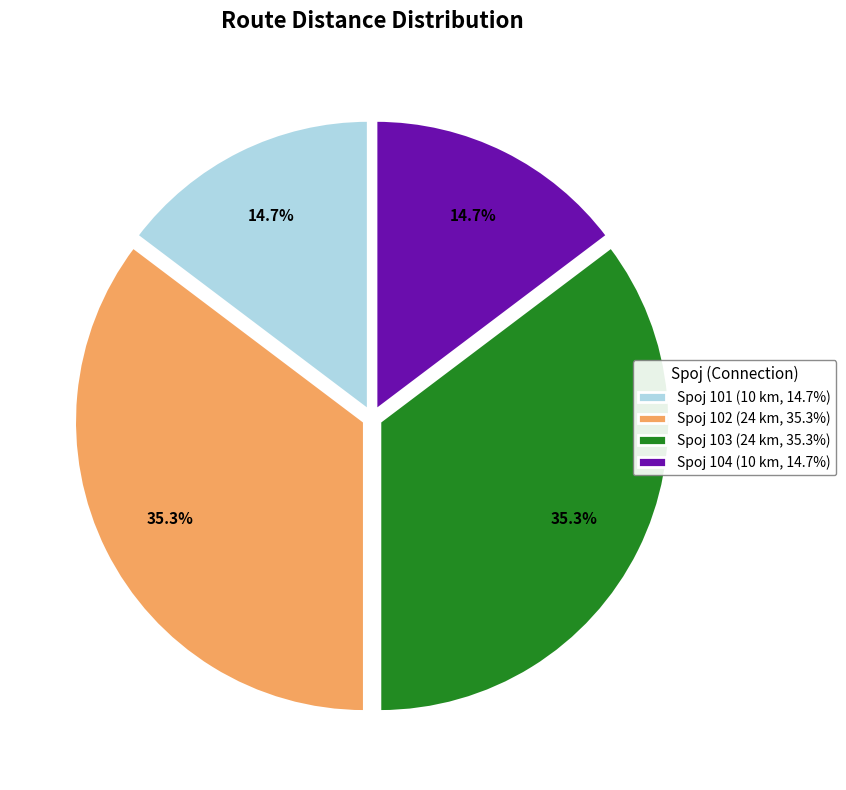

Is there a majority slice in this chart?

No